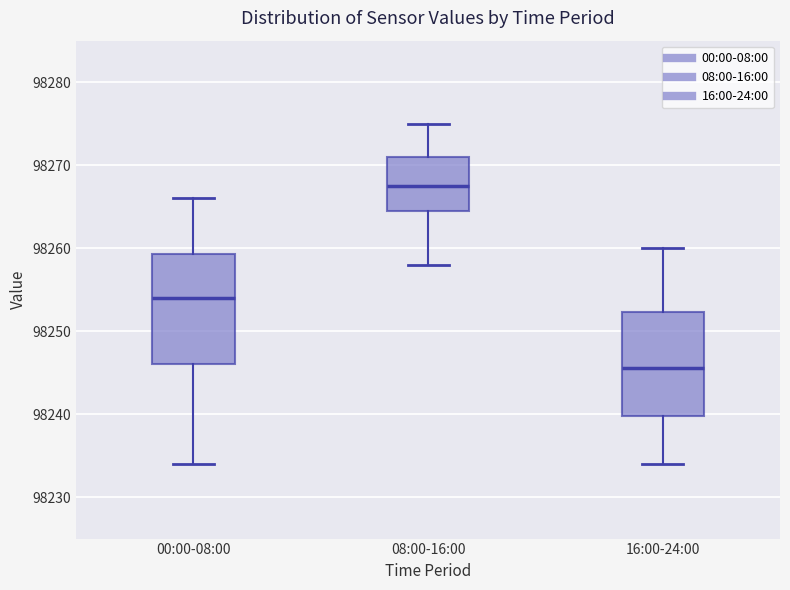

Reading left to right, read every box against the y-axis: the position of its median line, the range the box covers, and the ends of its whiskers. The values are not printed on the chart, so give them approximately, as read against the axis.

00:00-08:00: median 98254, box 98246 to 98259, whiskers 98234 to 98266
08:00-16:00: median 98268, box 98265 to 98271, whiskers 98258 to 98275
16:00-24:00: median 98246, box 98240 to 98252, whiskers 98234 to 98260